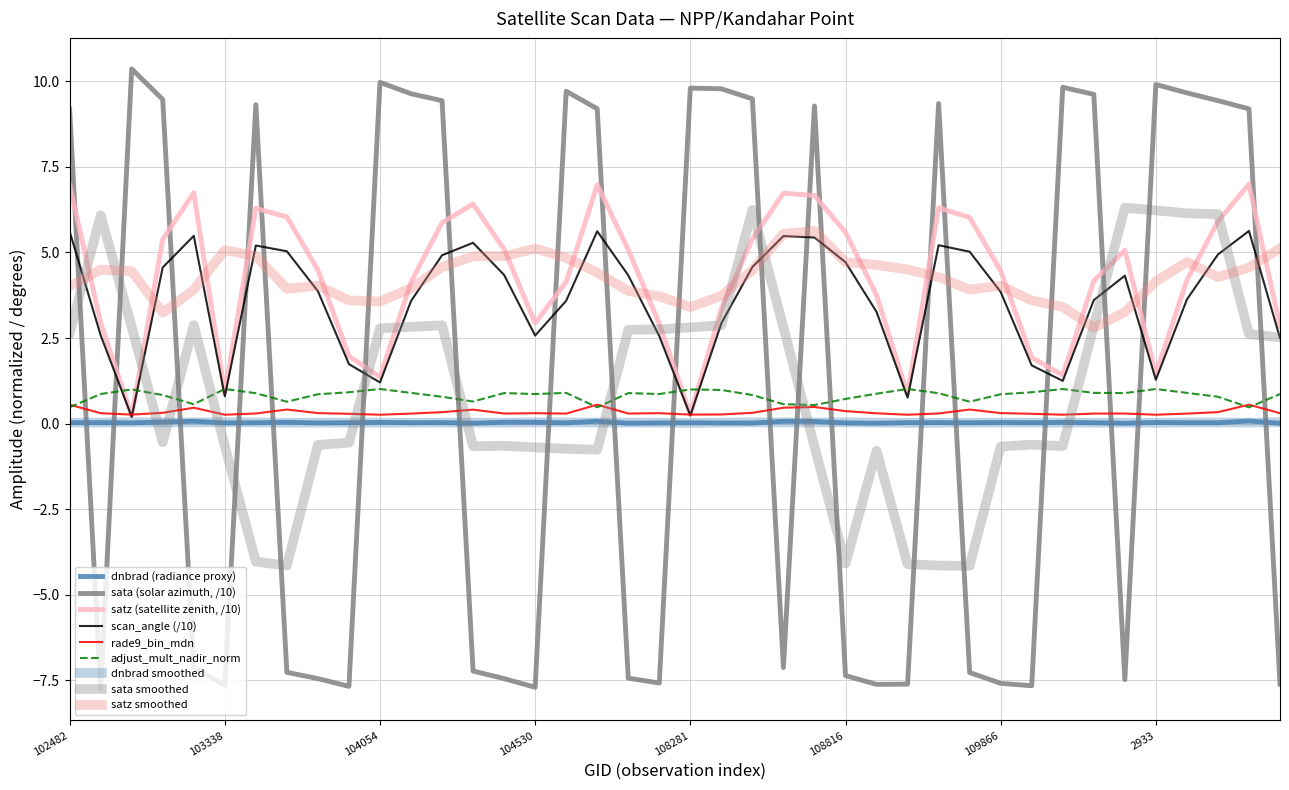

What is the label of the 8th point from the left?

103702